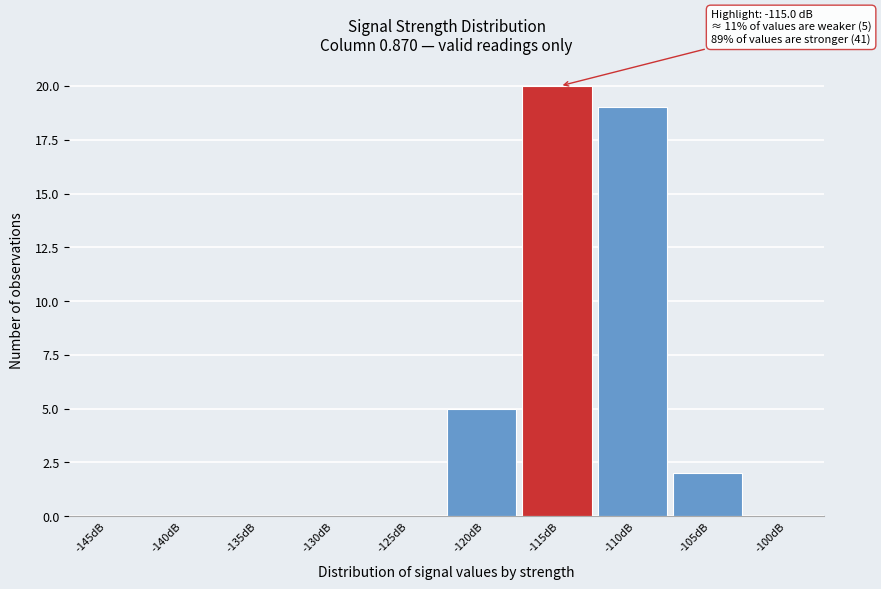

Reading left to right, extract all data points from this chart.

-145dB=0	-140dB=0	-135dB=0	-130dB=0	-125dB=0	-120dB=5	-115dB=20	-110dB=19	-105dB=2	-100dB=0